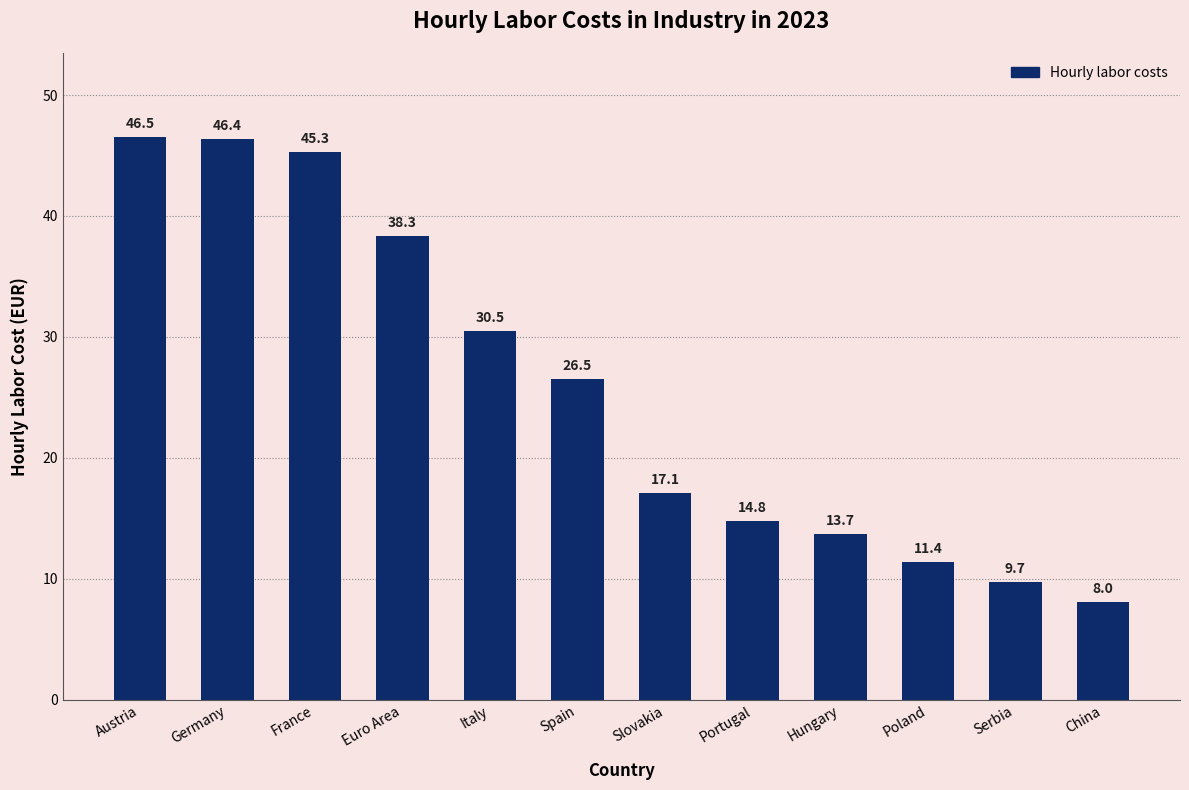

Reading left to right, list all the values displayed in this chart.

46.5	46.4	45.3	38.3	30.5	26.5	17.1	14.8	13.7	11.4	9.7	8.0